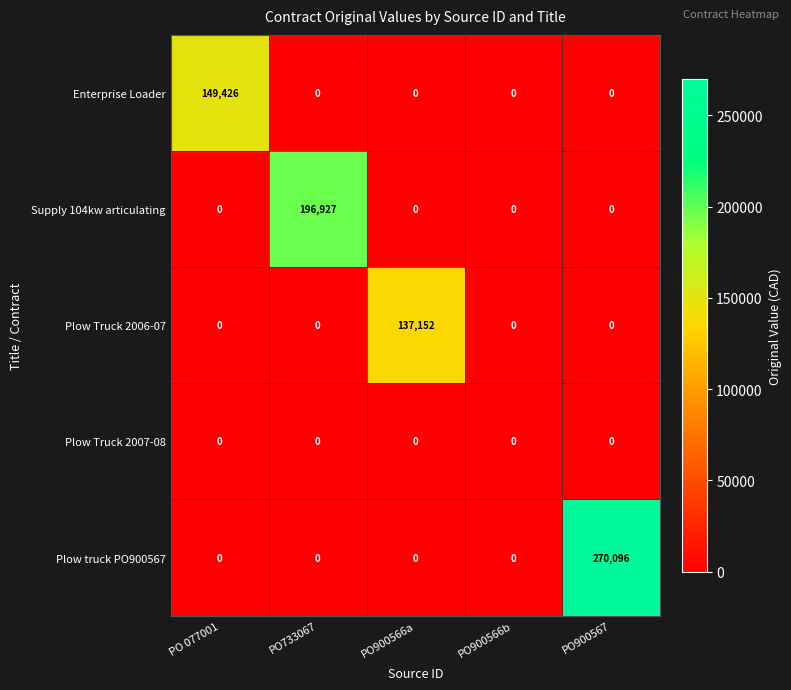

What is the spread (max minus min) of values at PO 077001?

149426